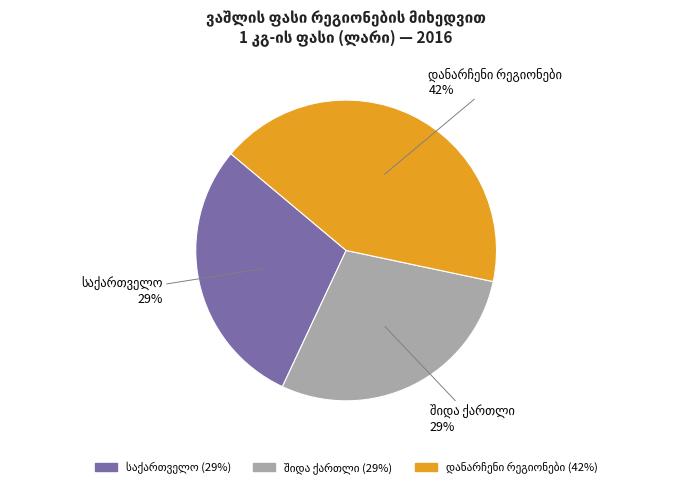

Is there a majority slice in this chart?

No